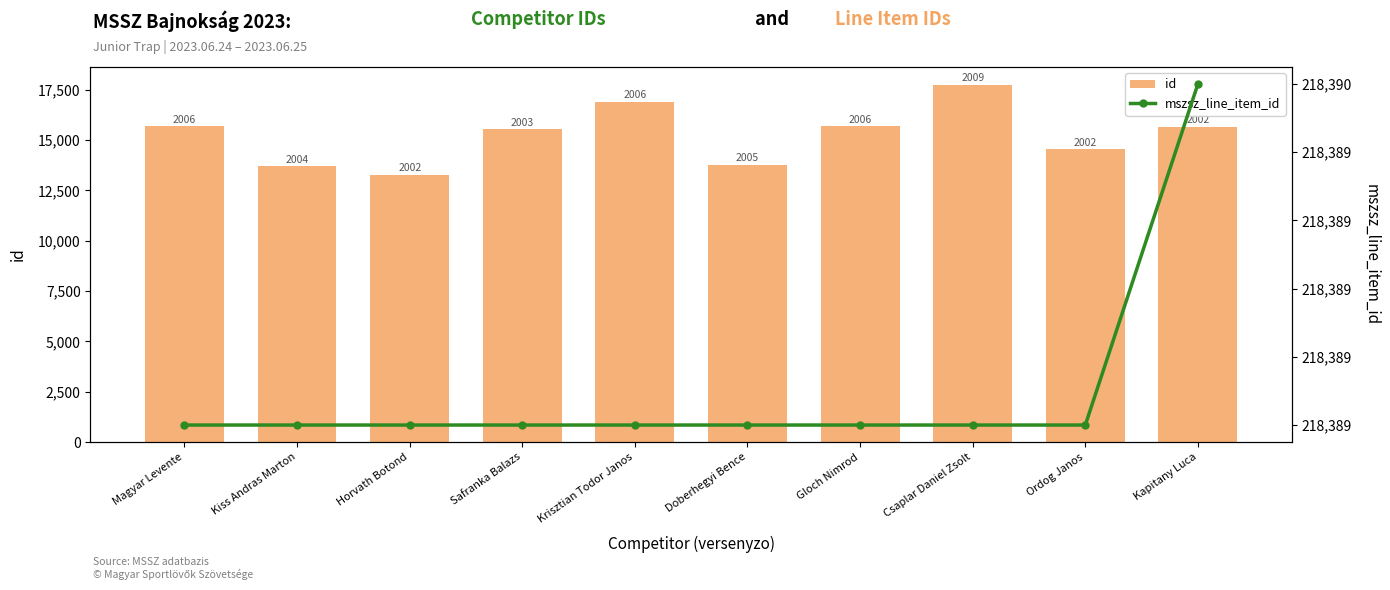

List the series in order of their overall mean, lowest first.

id, mszsz_line_item_id